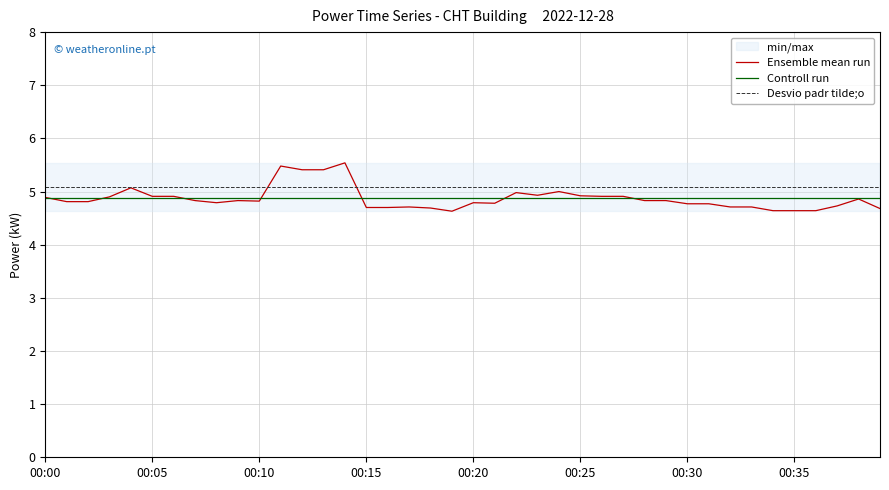

How many lines are shown in the chart?

3